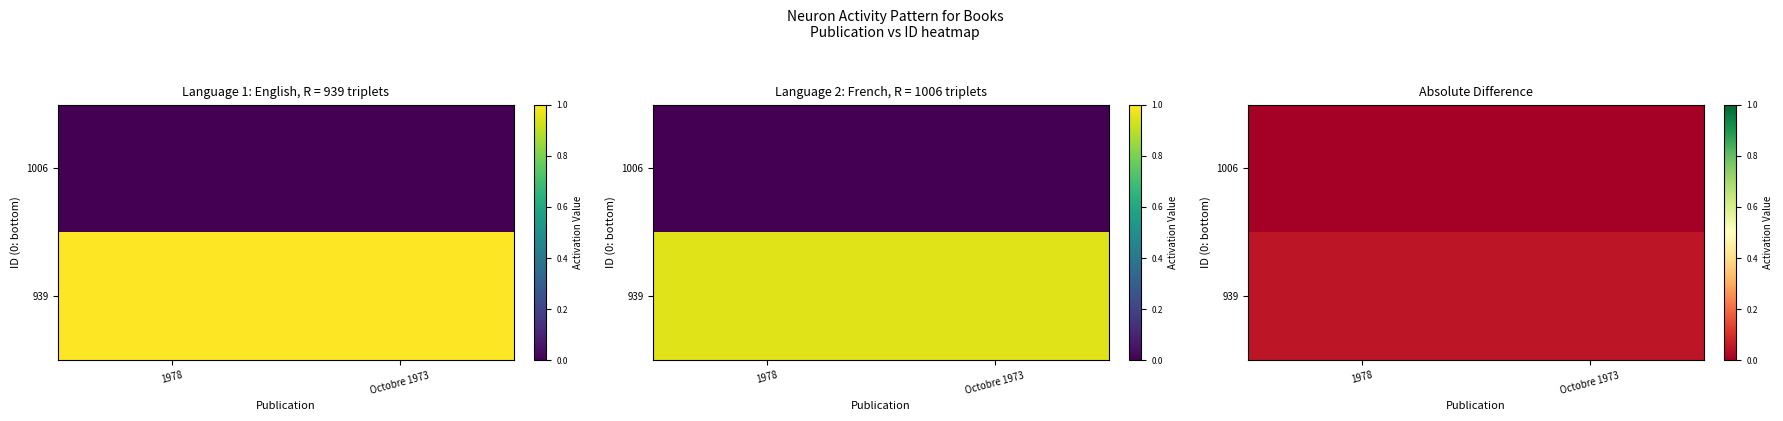

Rank the series at 1978 from highest to lowest value.

939, 1006